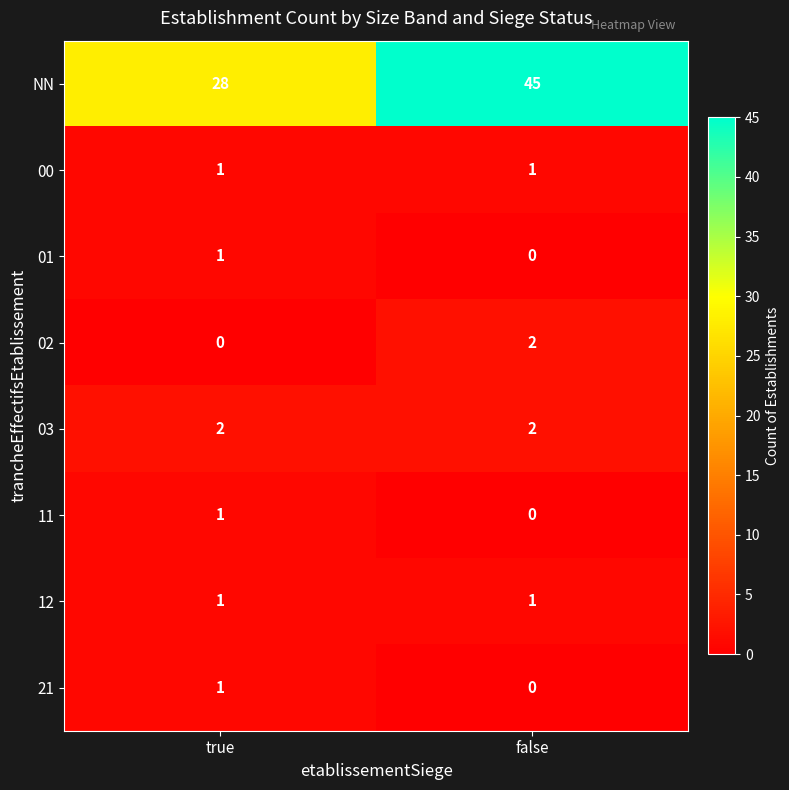

Rank the categories by 21 value from highest to lowest.

true, false